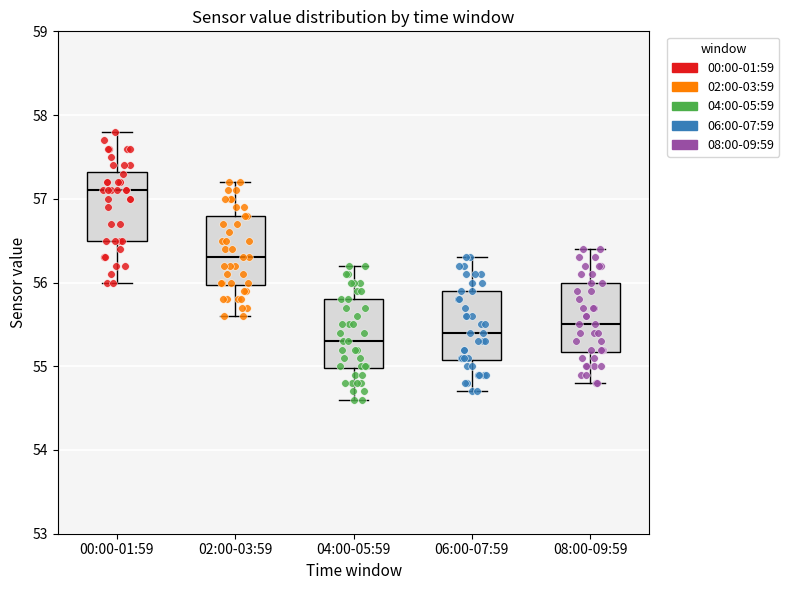

Reading left to right, read every box against the y-axis: the position of its median line, the range the box covers, and the ends of its whiskers. The values are not printed on the chart, so give them approximately, as read against the axis.

00:00-01:59: median 57.1, box 56.5 to 57.3, whiskers 56.0 to 57.8
02:00-03:59: median 56.3, box 56.0 to 56.8, whiskers 55.6 to 57.2
04:00-05:59: median 55.3, box 55.0 to 55.8, whiskers 54.6 to 56.2
06:00-07:59: median 55.4, box 55.1 to 55.9, whiskers 54.7 to 56.3
08:00-09:59: median 55.5, box 55.2 to 56.0, whiskers 54.8 to 56.4